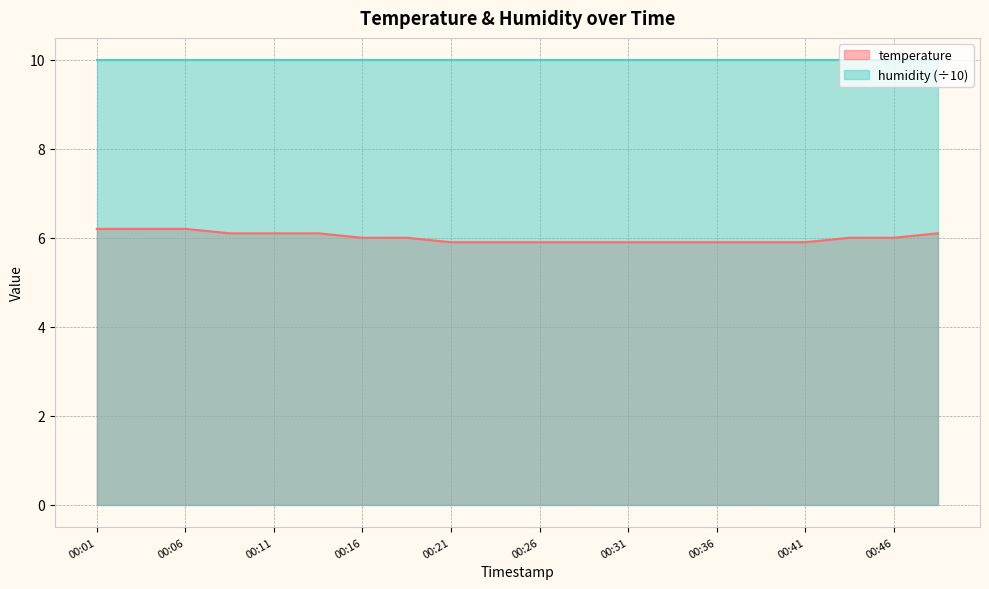

What is the change in value from 00:33 to 00:48?

+0.2